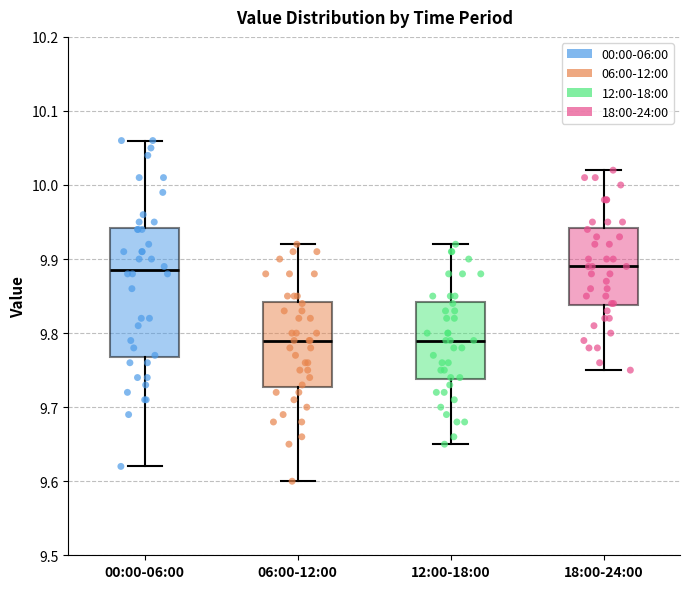

Where is the upper edge of the box for 18:00-24:00 on the y-axis? The values are not printed on the chart, so give them approximately, as read against the axis.

9.94